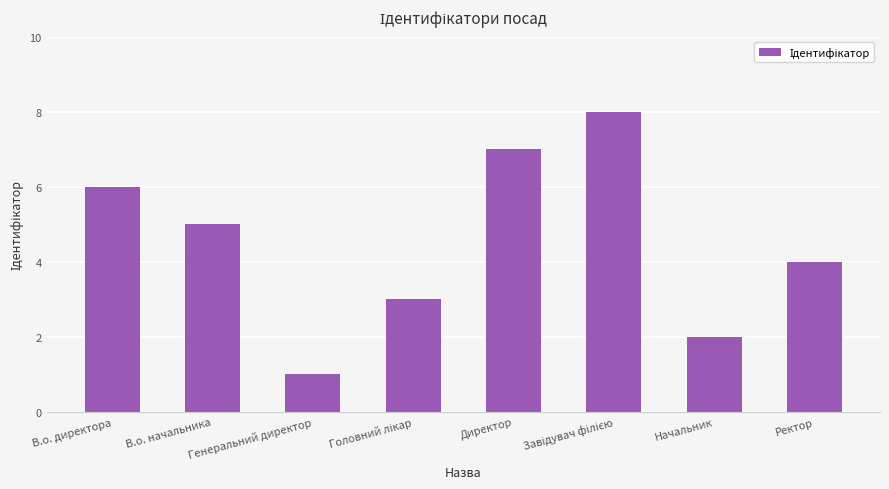

At which category does the chart reach its minimum across all series?

Генеральний директор